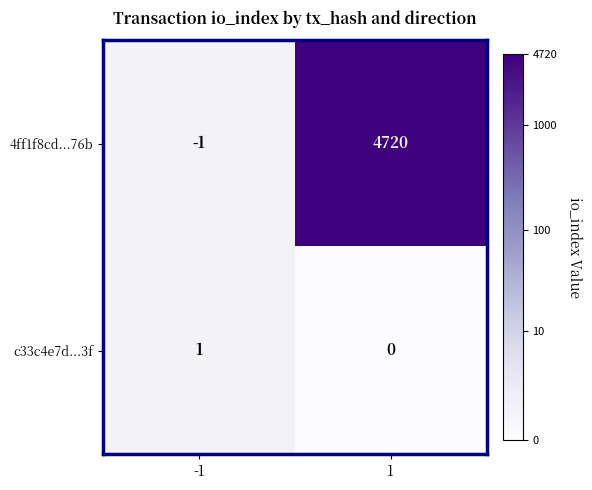

Which category has the highest value across all series?

1